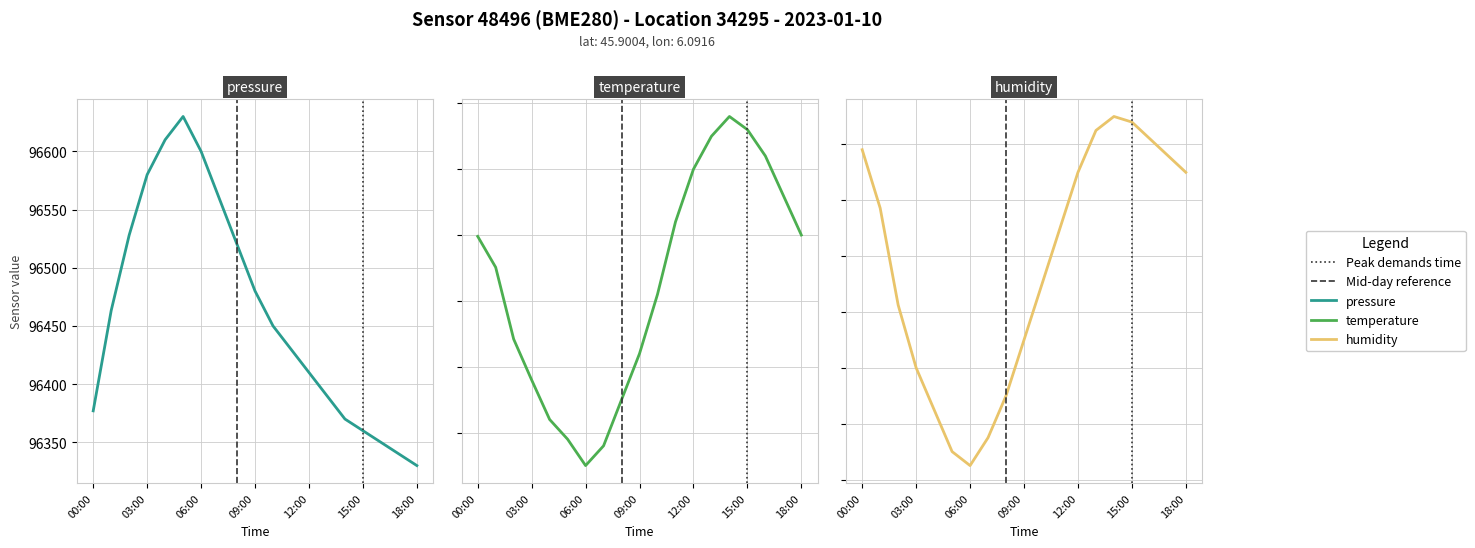

Where is temperature nearest to the value 9?

10